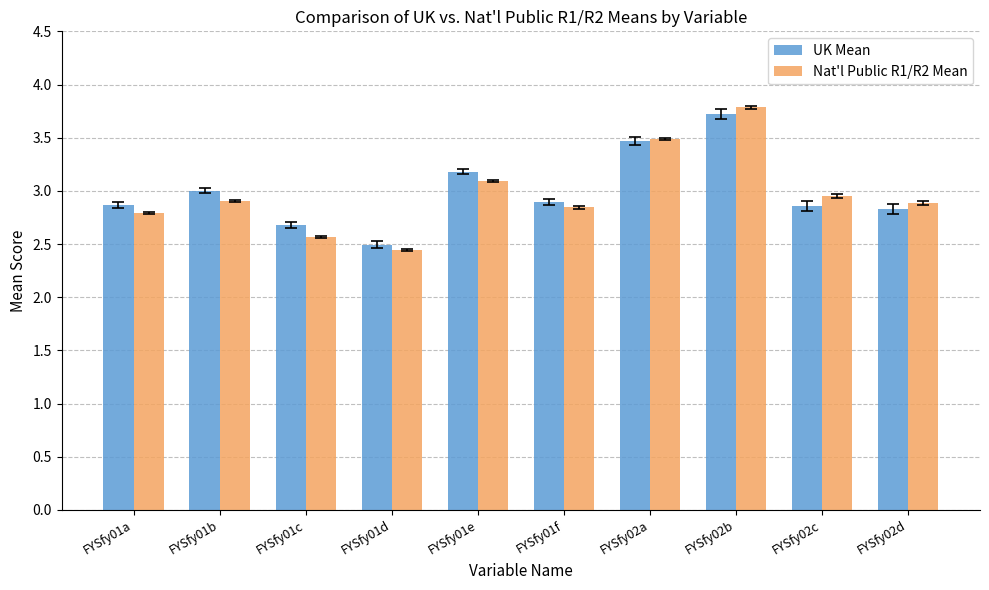

What is the spread (max minus min) of values at FYSfy01f?

0.1